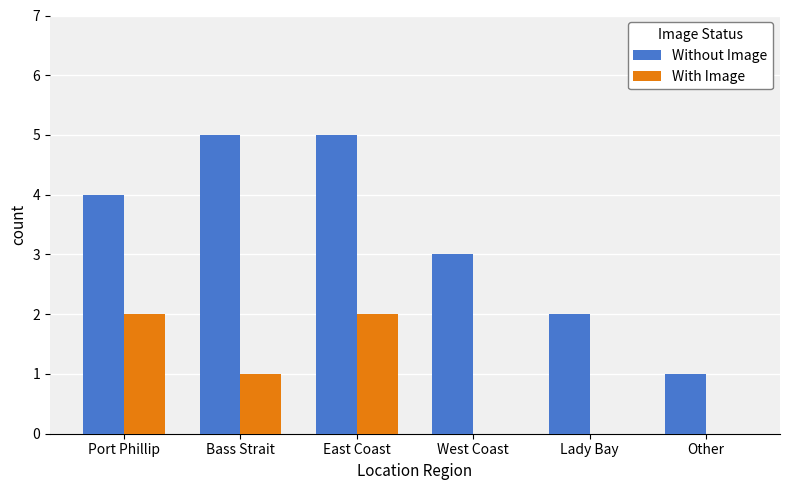

Which series changed the most between East Coast and Other?

Without Image